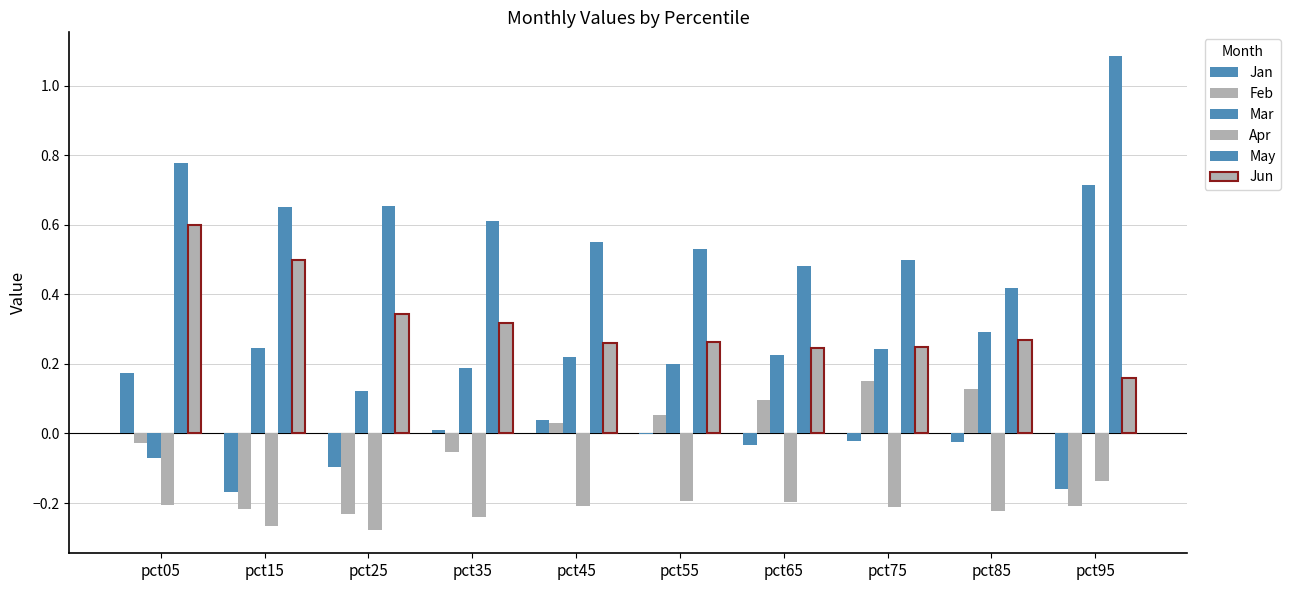

Are the bars grouped side by side (vs. stacked)?

Yes